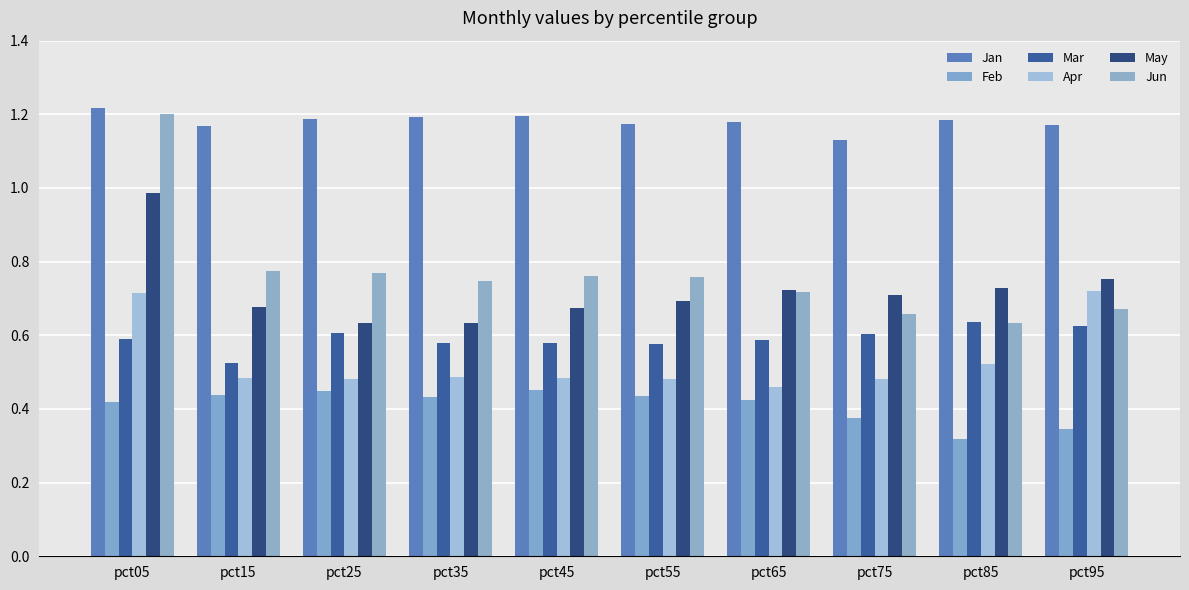

Is the value of Apr at pct85 greater than the value of Feb at pct45?

Yes